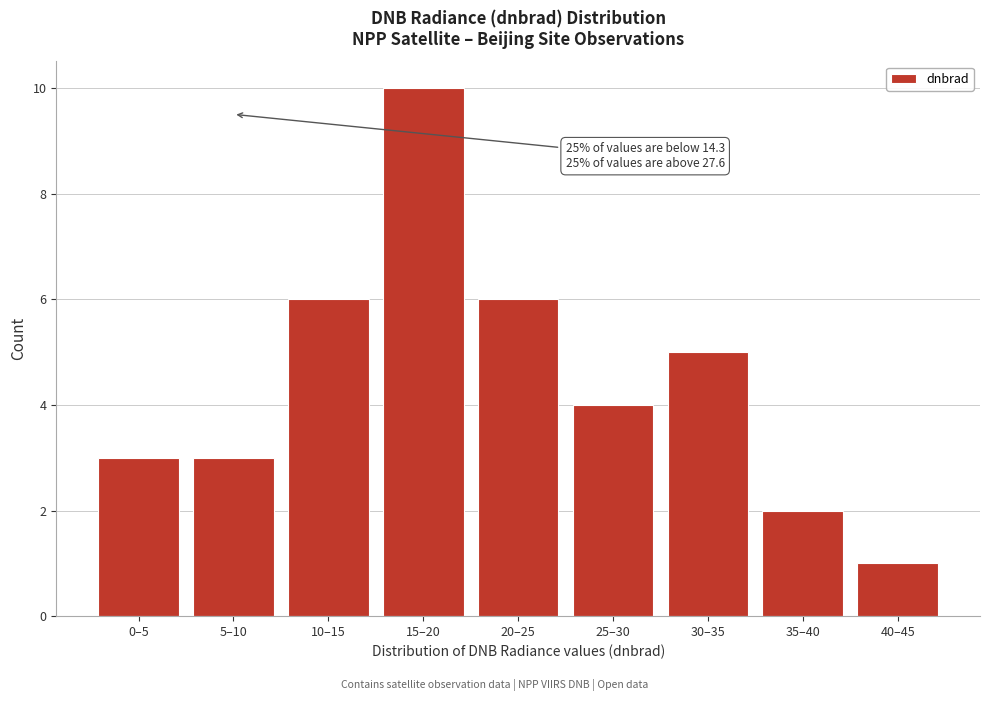

Reading right to left, what are all the values shown in this chart?

1	2	5	4	6	10	6	3	3